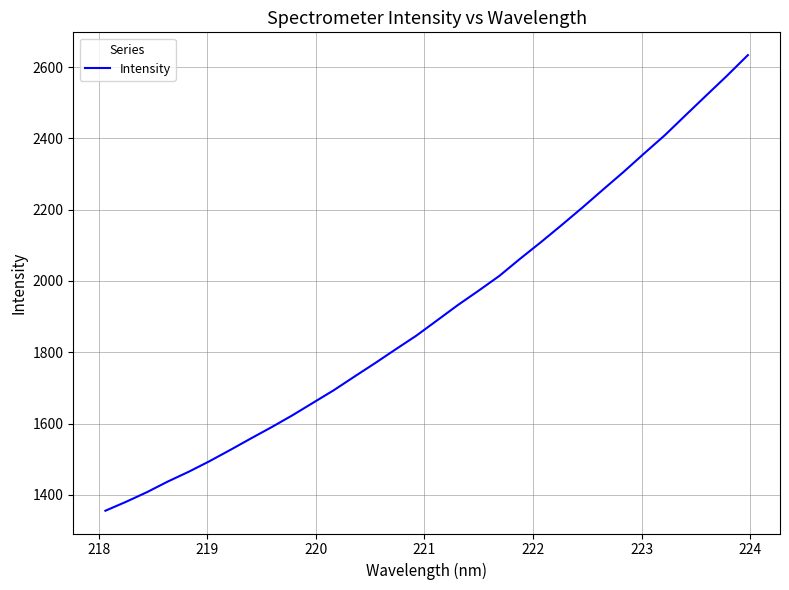

What is the maximum value shown in the chart?

2633.5